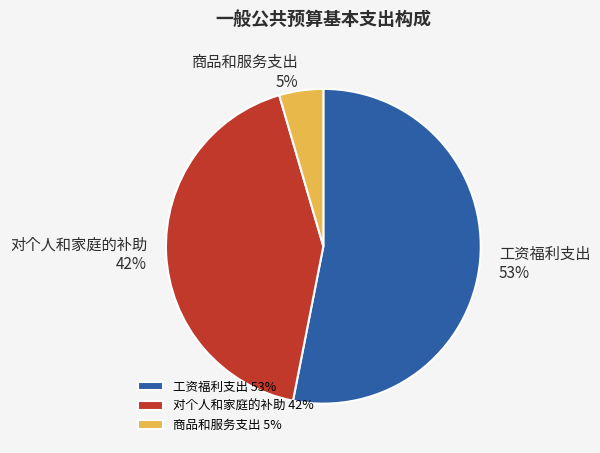

Does 商品和服务支出 account for over 50% of the chart?

No